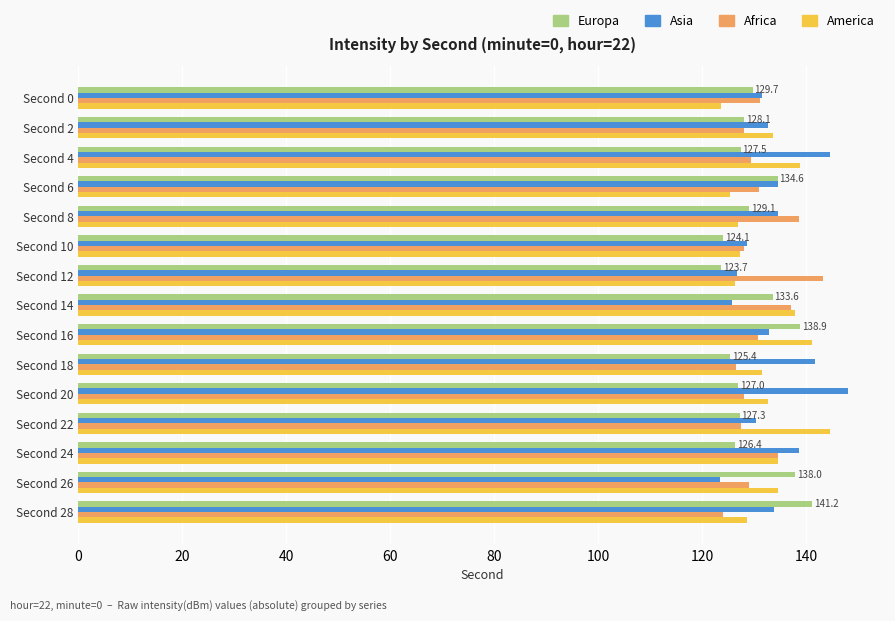

What is the total value across all series at Second 22?

529.8